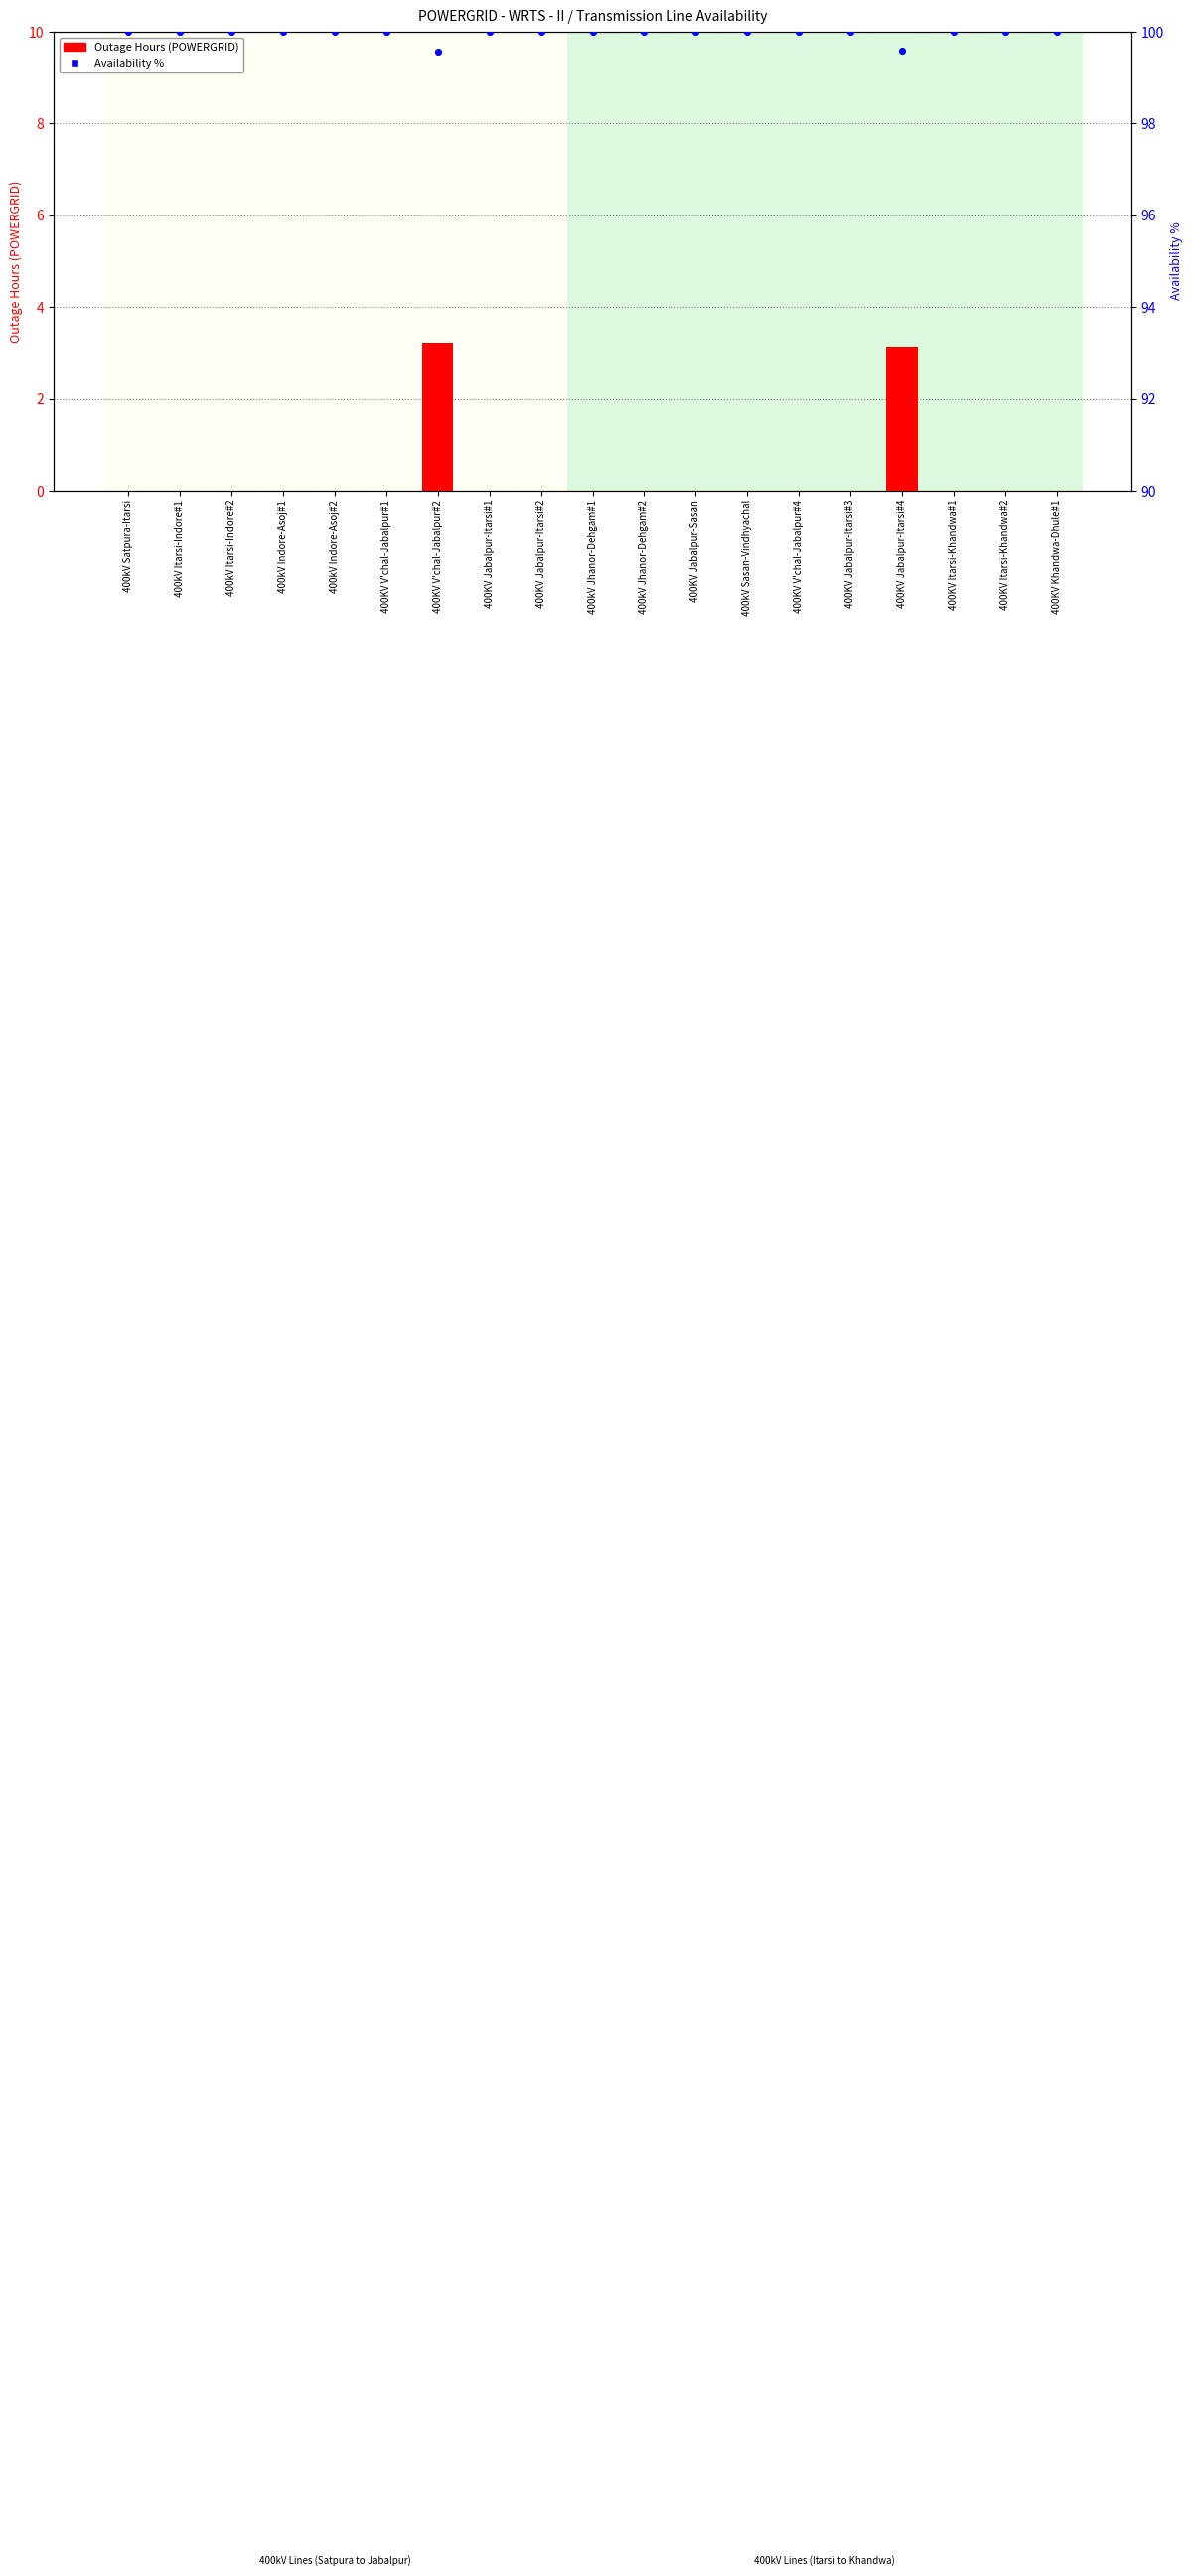

Is the value of Availability % at 400KV Itarsi-Khandwa#1 greater than the value of Outage Hours (POWERGRID) at 400KV Itarsi-Khandwa#2?

Yes